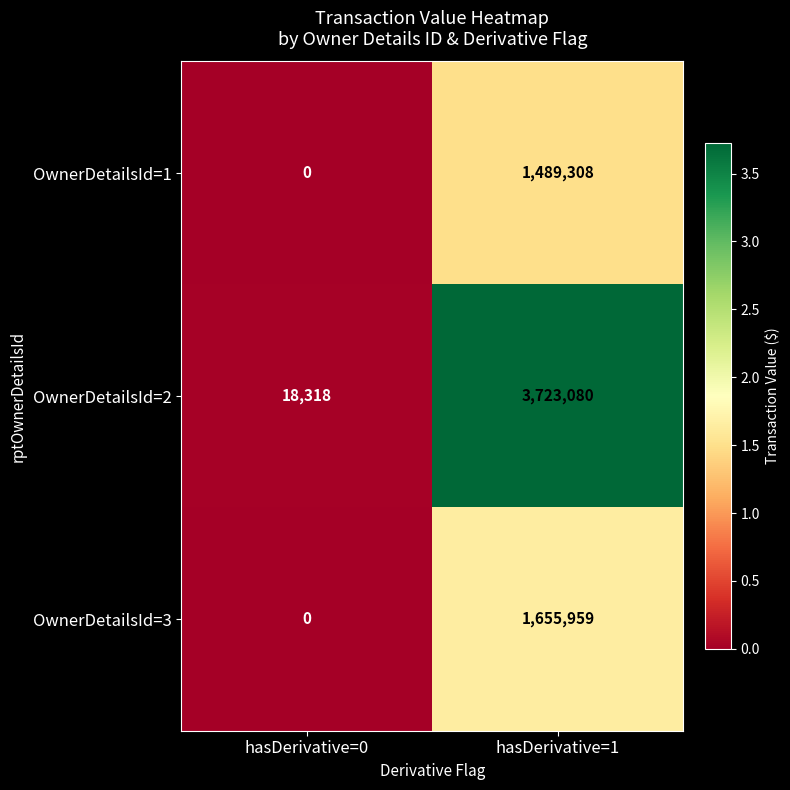

Which series changed the most between hasDerivative=0 and hasDerivative=1?

OwnerDetailsId=2